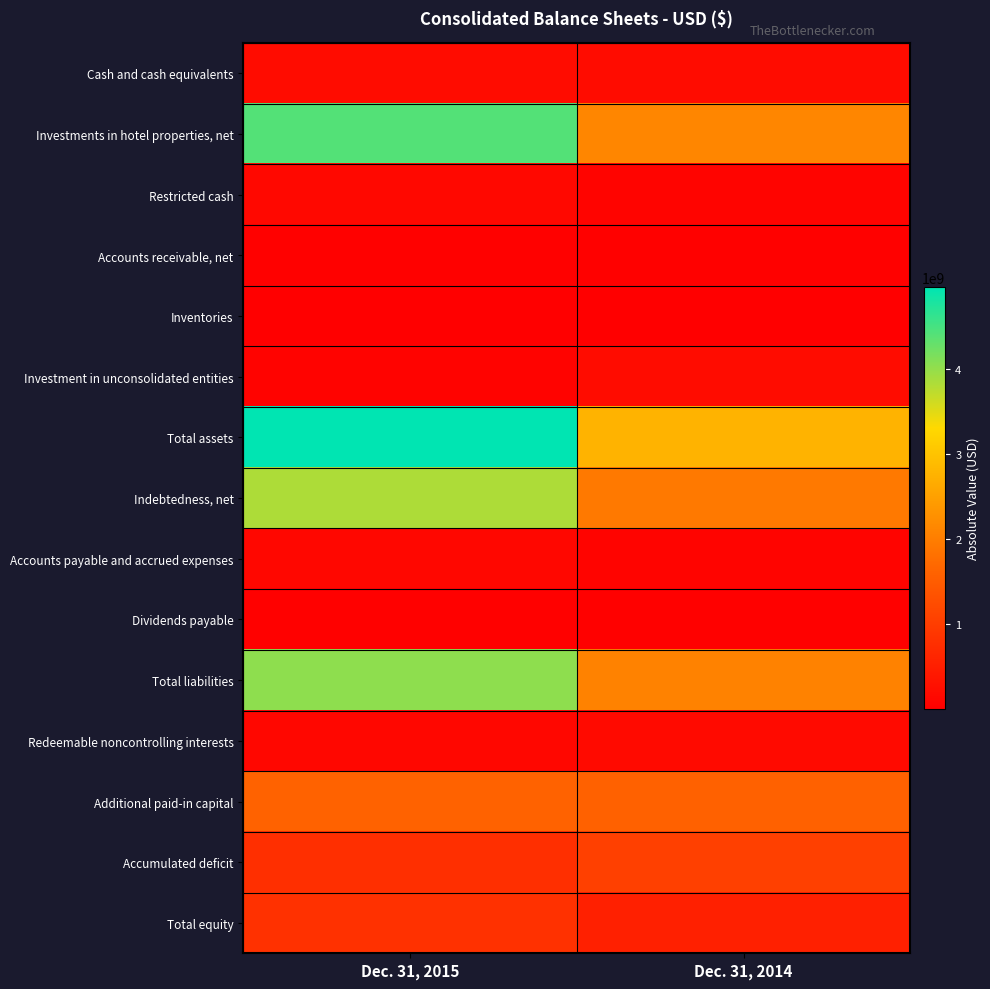

Reading left to right, list all the values displayed in this chart.

Cash and cash equivalents: Dec. 31, 2015=215078000	Dec. 31, 2014=215063000
Investments in hotel properties, net: Dec. 31, 2015=4419684000	Dec. 31, 2014=2128611000
Restricted cash: Dec. 31, 2015=153680000	Dec. 31, 2014=85830000
Accounts receivable, net: Dec. 31, 2015=40438000	Dec. 31, 2014=22399000
Inventories: Dec. 31, 2015=4810000	Dec. 31, 2014=2104000
Investment in unconsolidated entities: Dec. 31, 2015=62568000	Dec. 31, 2014=206790000
Total assets: Dec. 31, 2015=4965131000	Dec. 31, 2014=2770110000
Indebtedness, net: Dec. 31, 2015=3840617000	Dec. 31, 2014=1943133000
Accounts payable and accrued expenses: Dec. 31, 2015=123444000	Dec. 31, 2014=71118000
Dividends payable: Dec. 31, 2015=22678000	Dec. 31, 2014=21889000
Total liabilities: Dec. 31, 2015=4034826000	Dec. 31, 2014=2060613000
Redeemable noncontrolling interests: Dec. 31, 2015=118449000	Dec. 31, 2014=177064000
Additional paid-in capital: Dec. 31, 2015=1597194000	Dec. 31, 2014=1580904000
Accumulated deficit: Dec. 31, 2015=787221000	Dec. 31, 2014=1050323000
Total equity: Dec. 31, 2015=811856000	Dec. 31, 2014=532433000